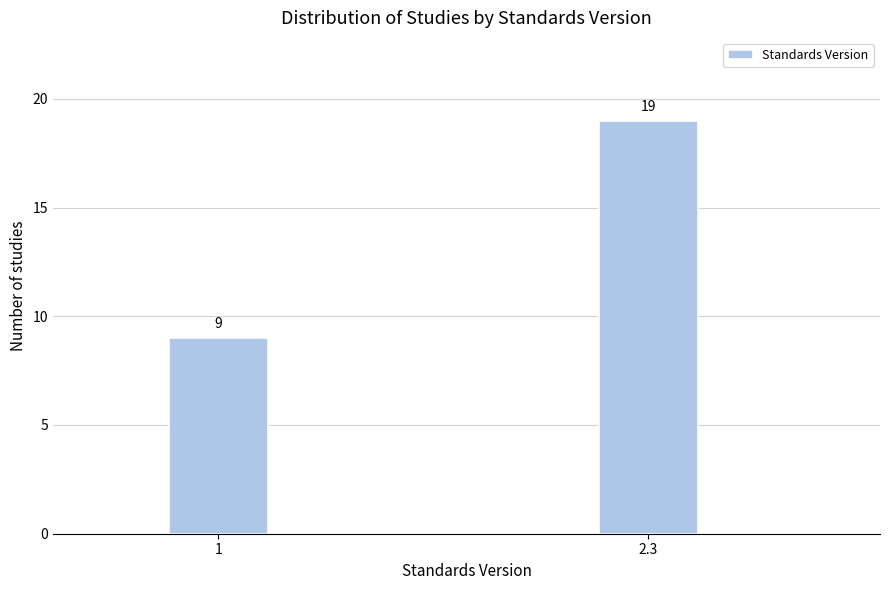

Reading left to right, what are all the values shown in this chart?

9	19